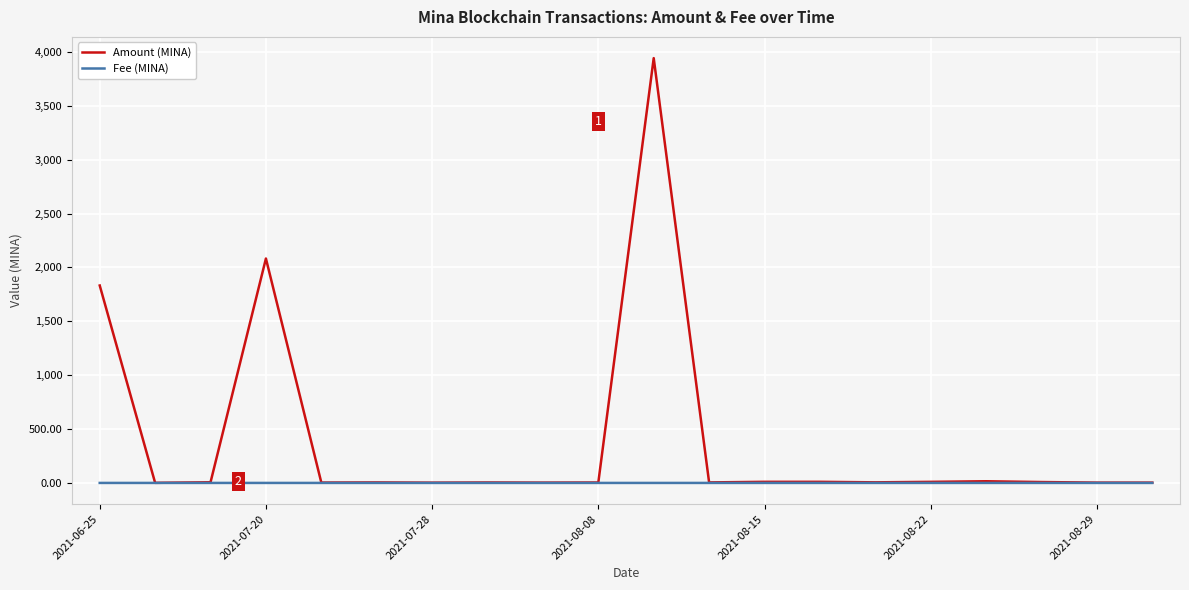

What is the greatest value displayed?

3941.7